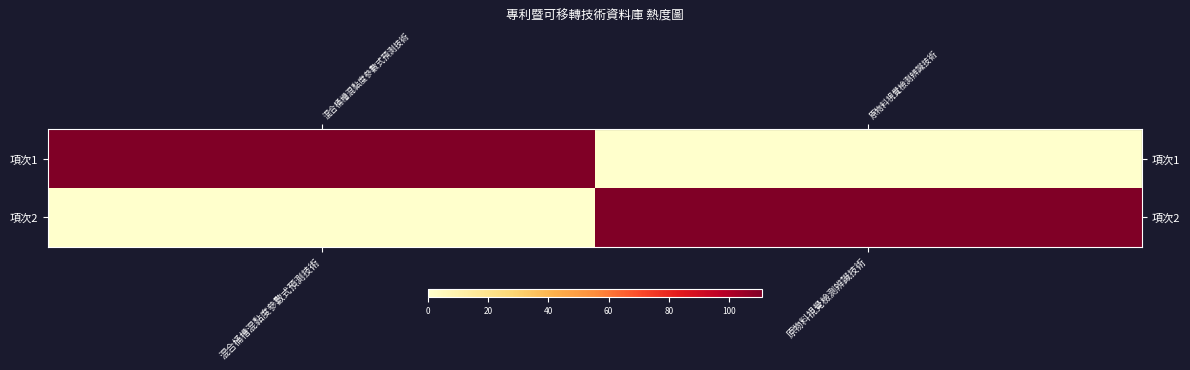

Between 混合桶槽混黏度參數式預測技術 and 原物料視覺檢測辨識技術, which series saw the biggest shift?

row_0